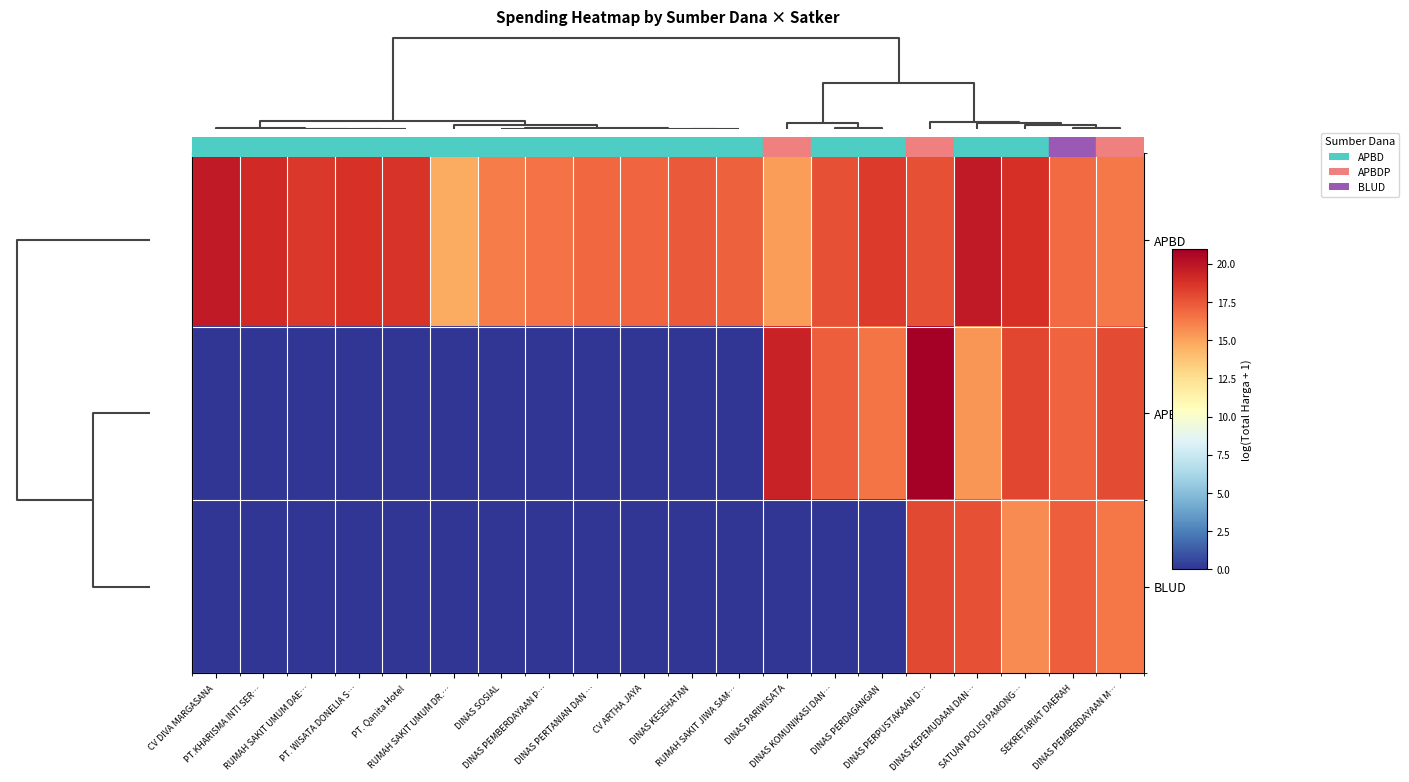

At how many categories does at least one series exceed 7?

20